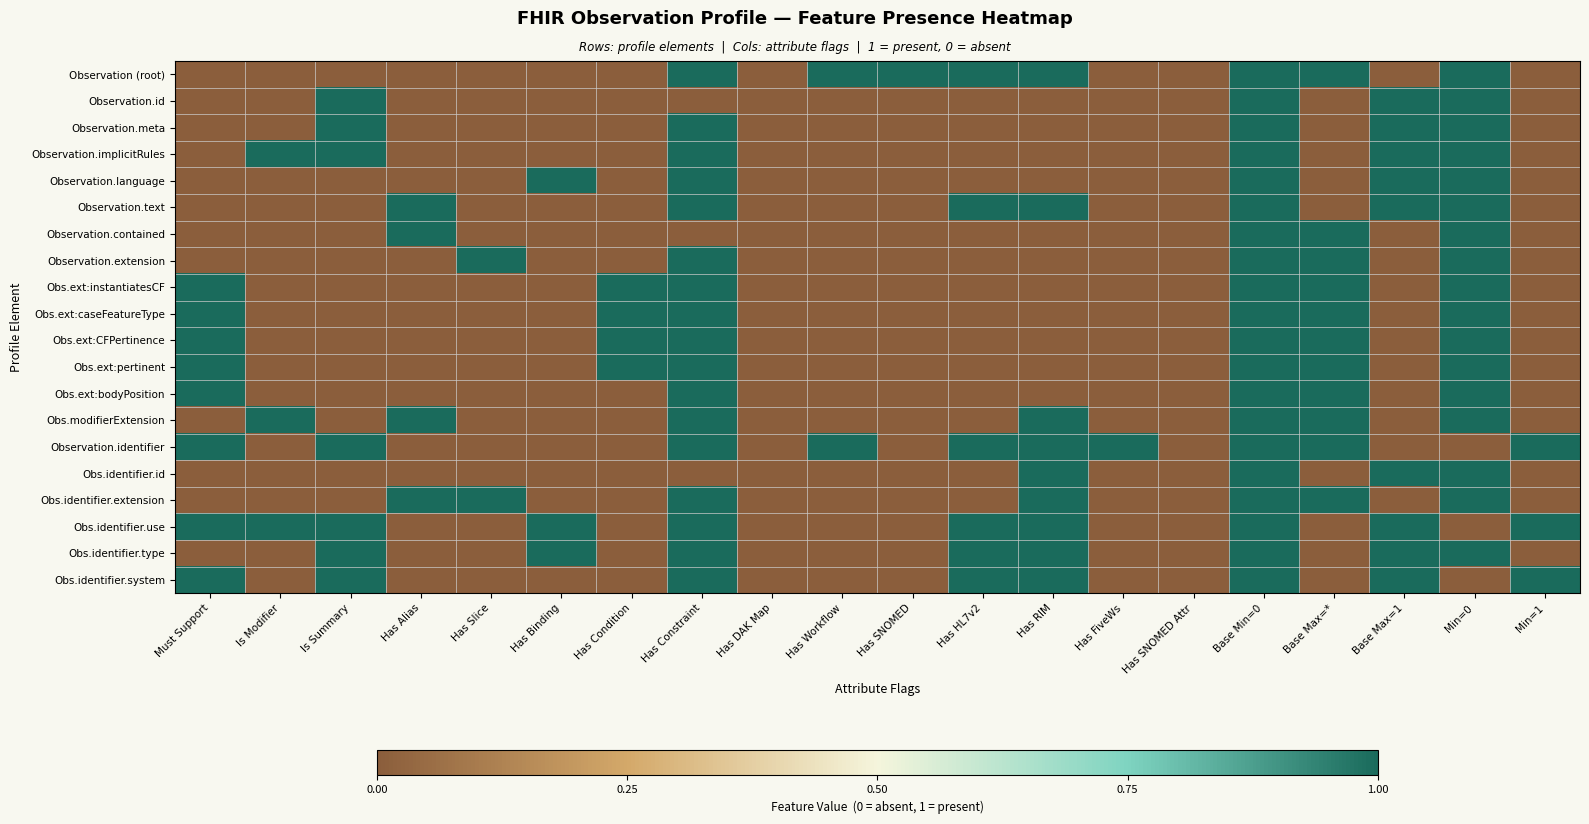

How many series are shown in this chart?

20